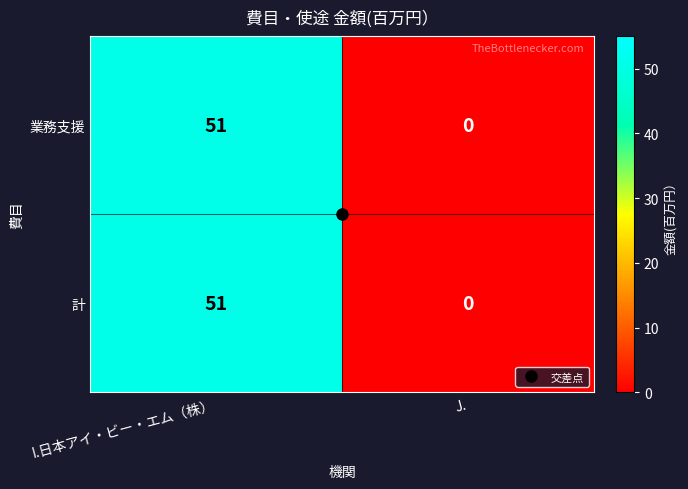

At which category is the sum across all series the highest?

I.日本アイ・ビー・エム（株）